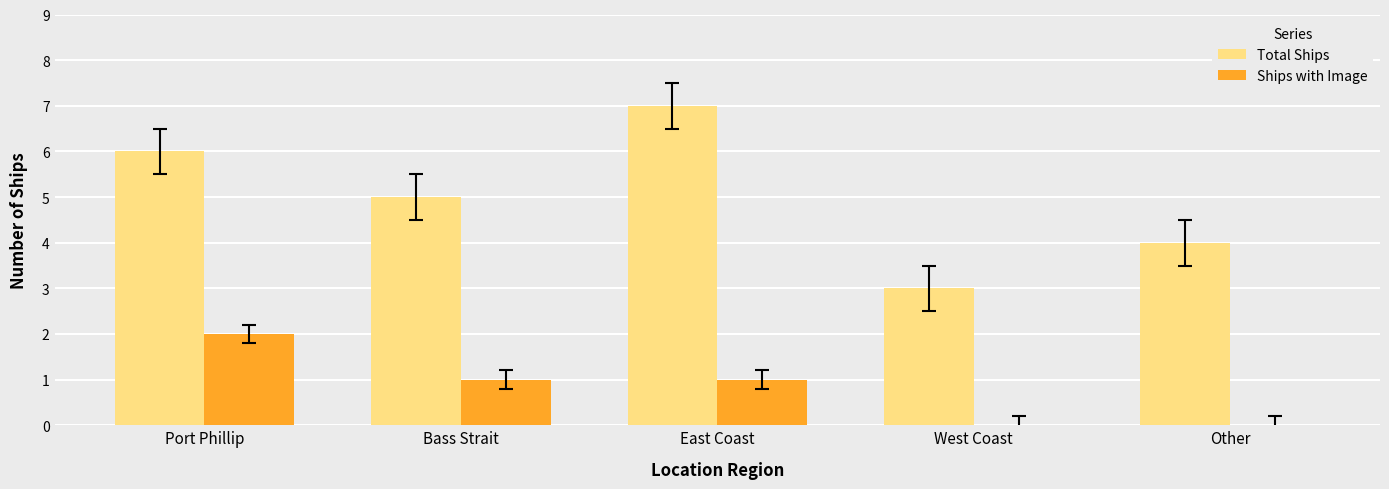

How many data points does each series have?

5